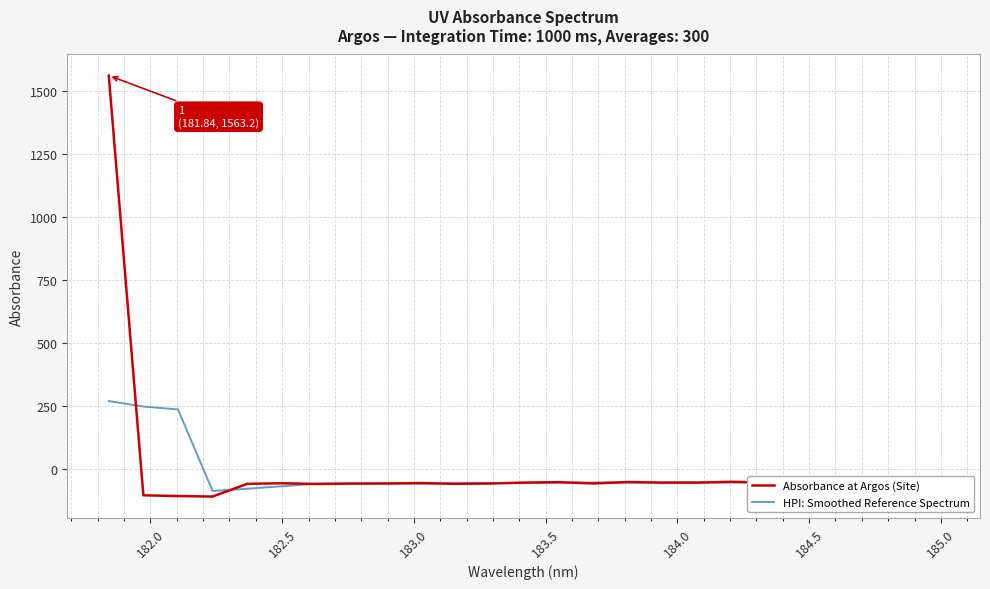

What is the maximum value for HPI: Smoothed Reference Spectrum?

270.5